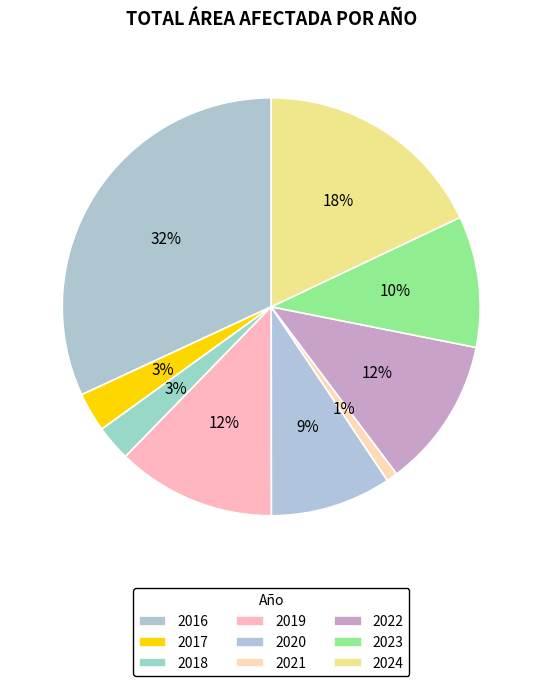

Is there a majority slice in this chart?

No